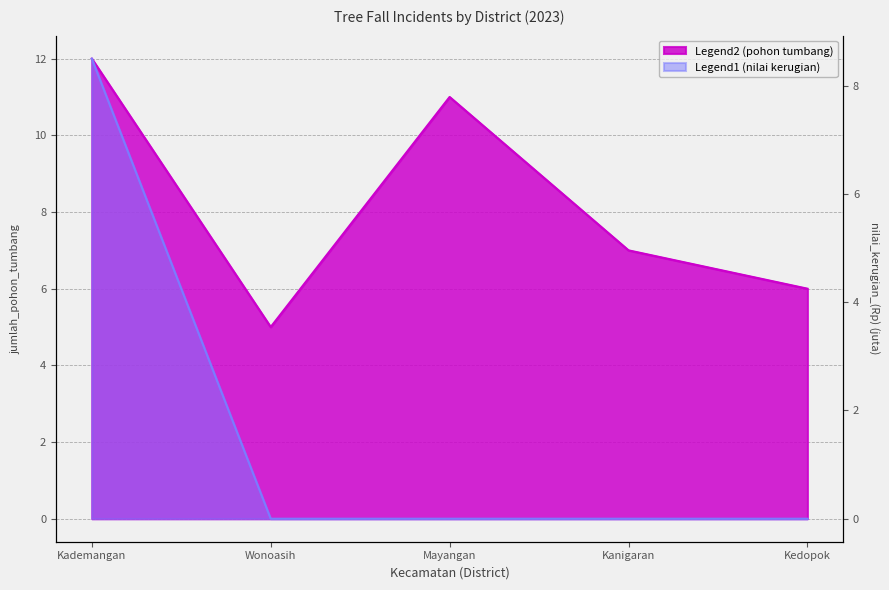

True or false: jumlah_pohon_tumbang and nilai_kerugian_(Rp) cross at least once.

False